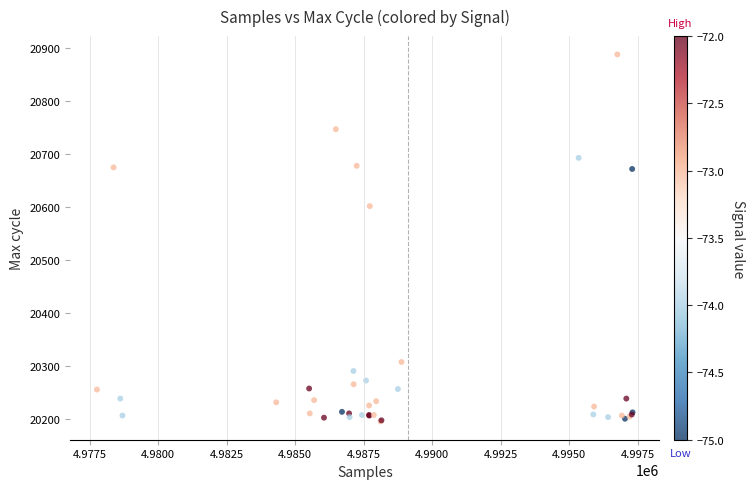

What Y value in the scatter plot is closest to 20541?

20601